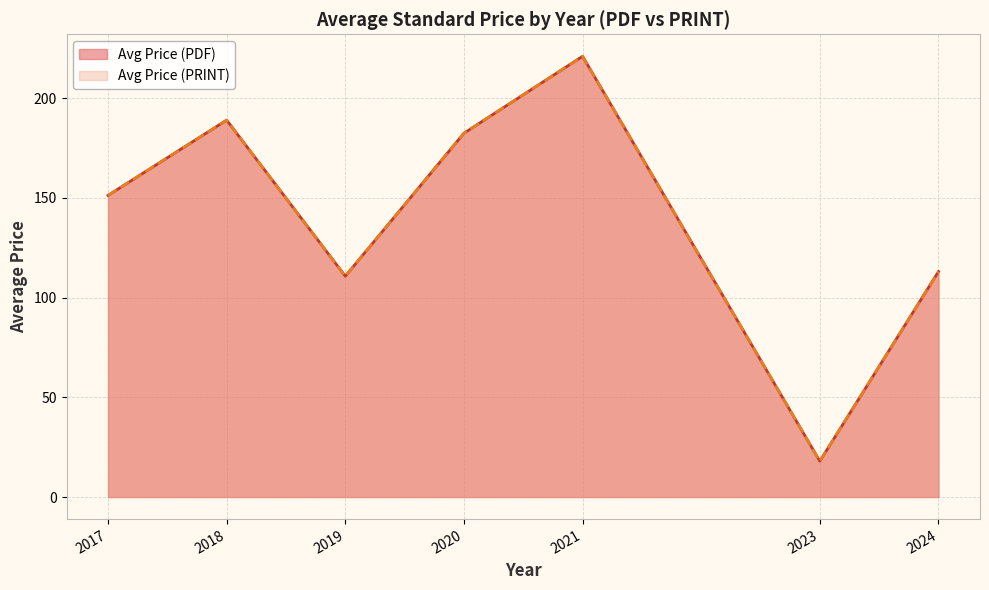

The Avg Price (PDF) series shows 88.4 at 2019. True or false?

False